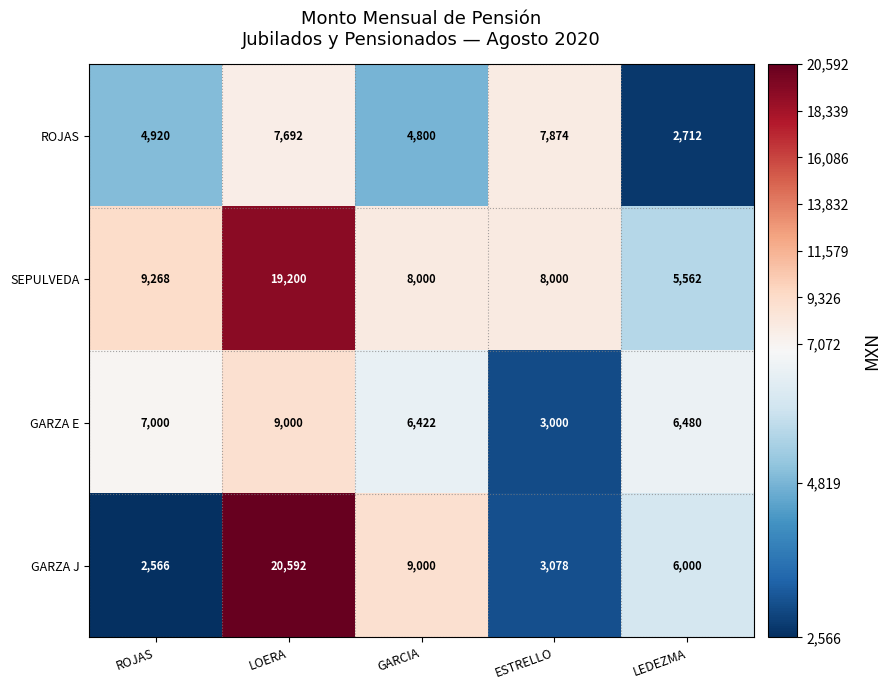

Rank the categories by GARZA J value from highest to lowest.

LOERA, GARCIA, LEDEZMA, ESTRELLO, ROJAS